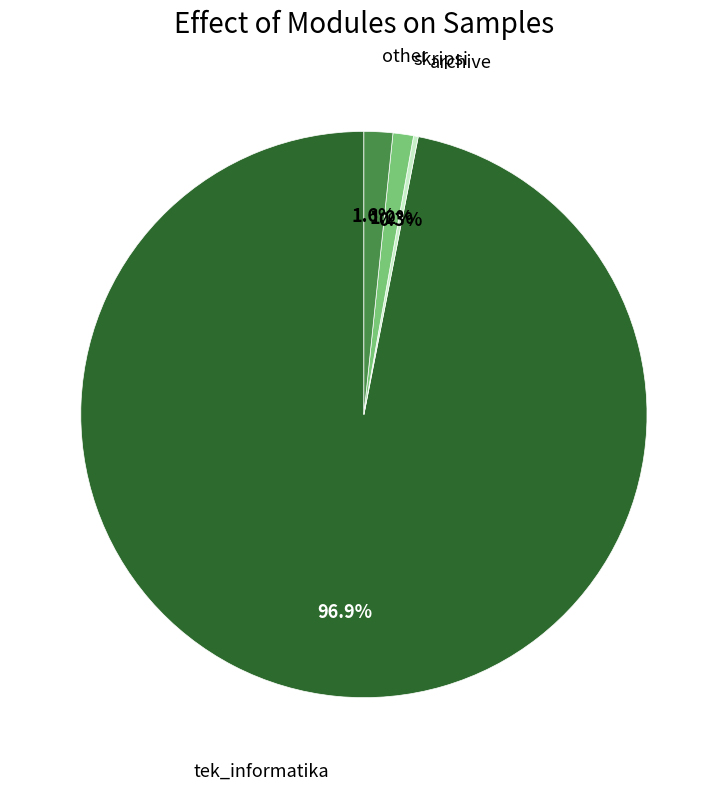

Which slice is the largest?

tek_informatika